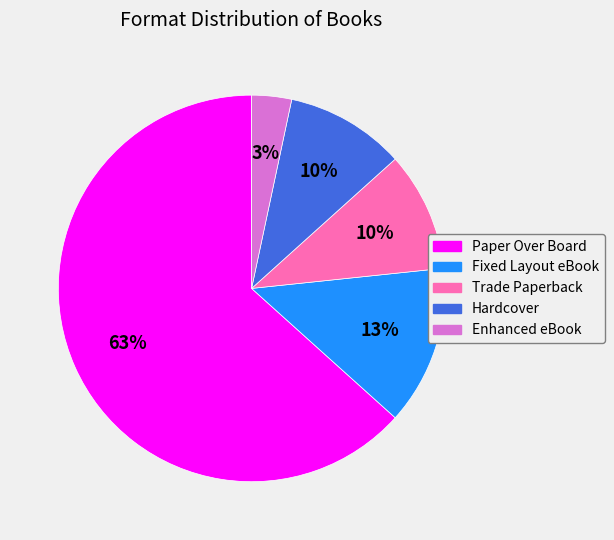

Which category accounts for the majority?

Paper Over Board